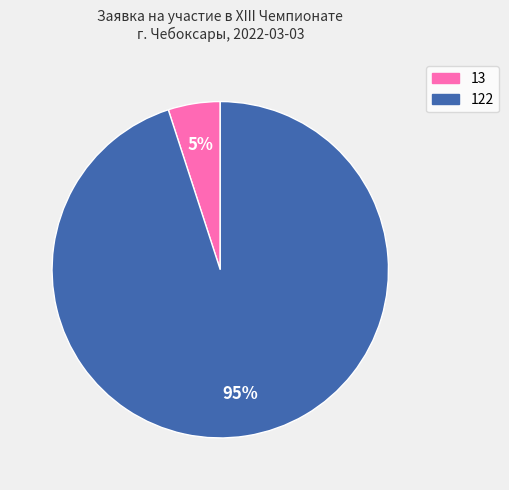

Does 122 account for over 50% of the chart?

Yes